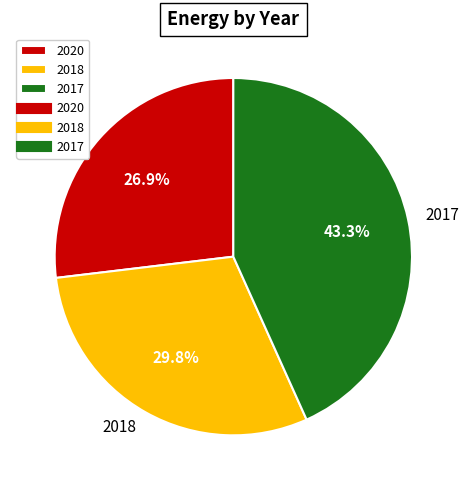

To the nearest percent, what is the combined percentage of 2020 and 2017?

70%